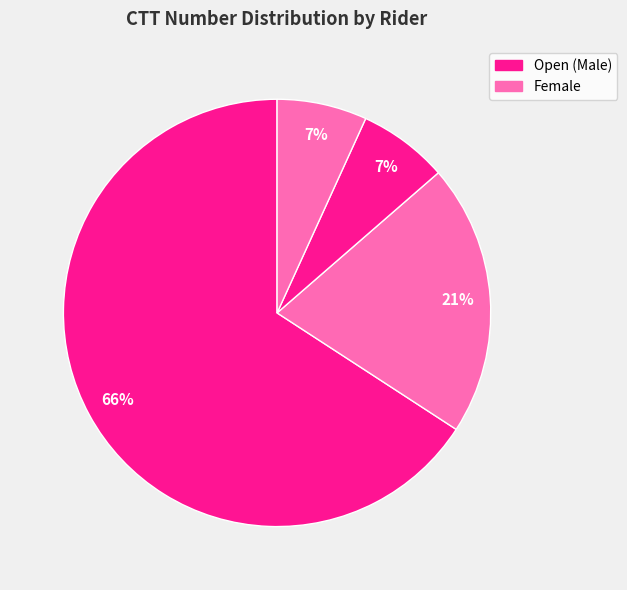

How many slices are in this pie chart?

4